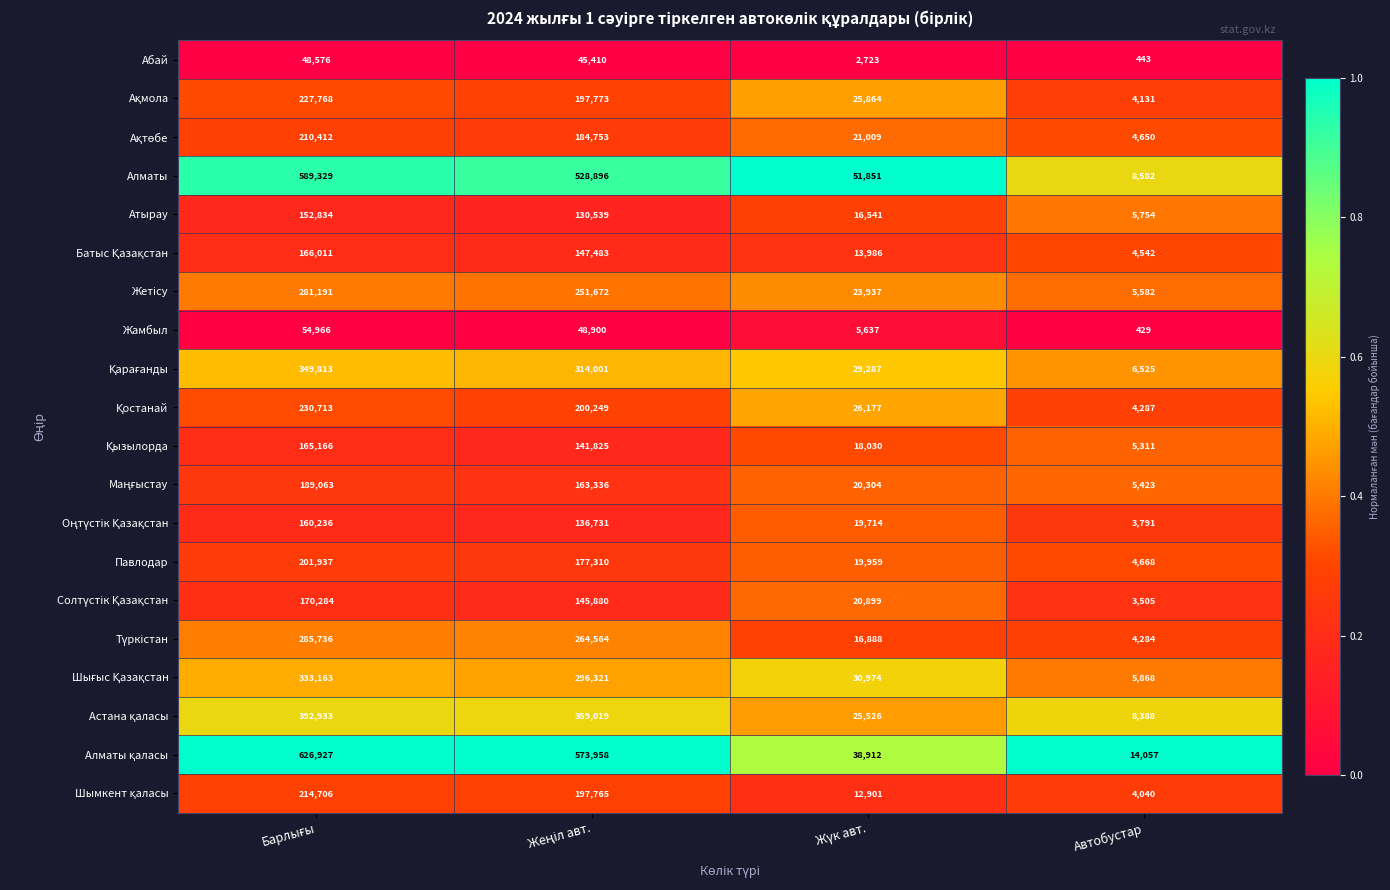

What is the average value of the Жамбыл series?

27483